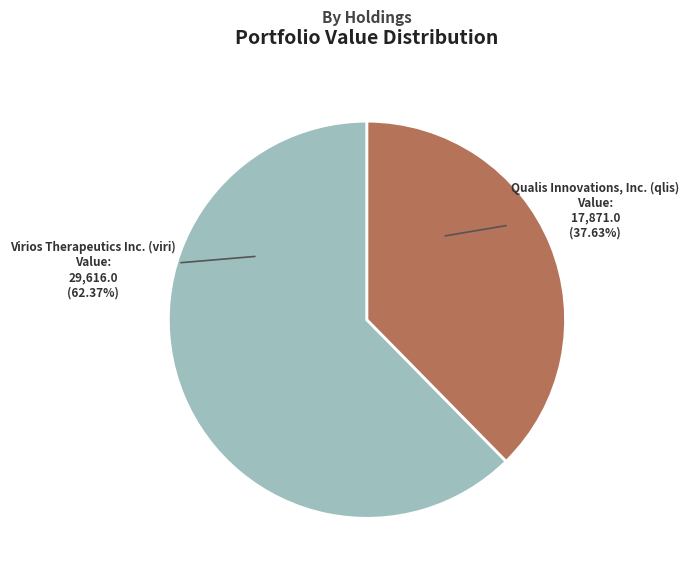

Is it true that Virios Therapeutics Inc. (viri) is 62% of the pie?

True